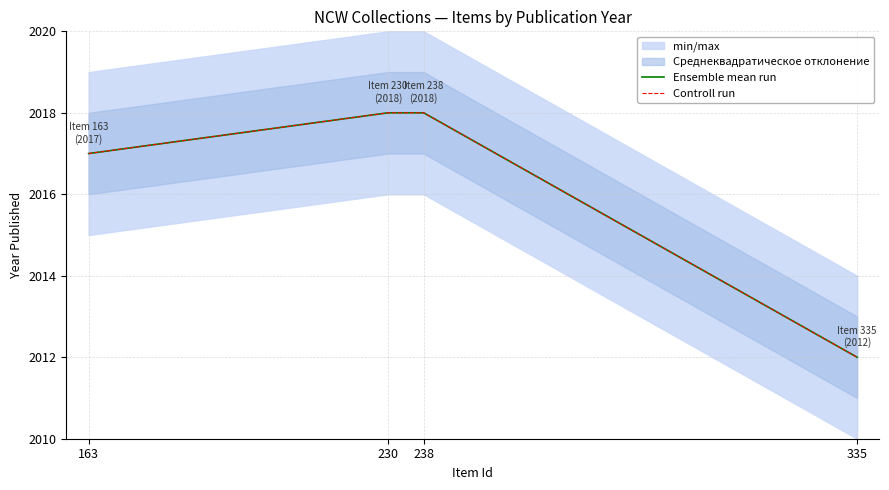

Rank the series at 163 from highest to lowest value.

Ensemble mean run, Controll run